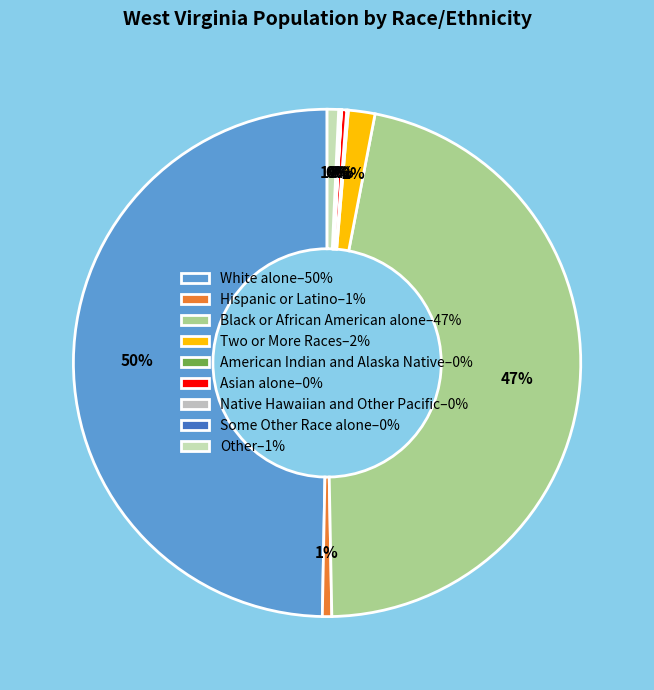

What percentage is NOT represented by Some Other Race alone?

99.8%